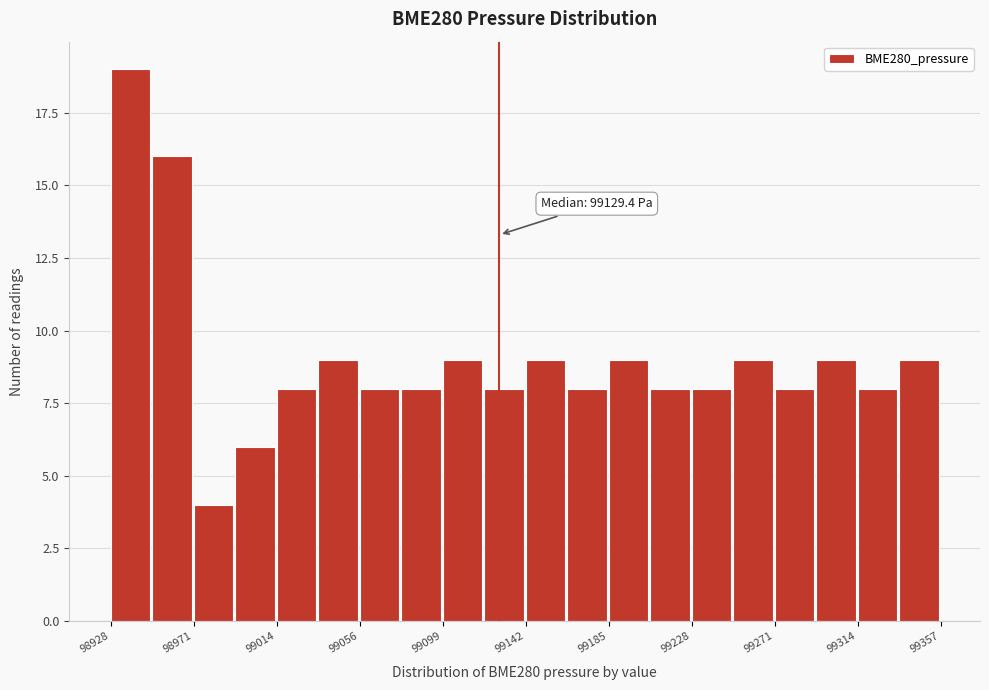

Which range on the x-axis has the tallest bar?

98930 to 98950